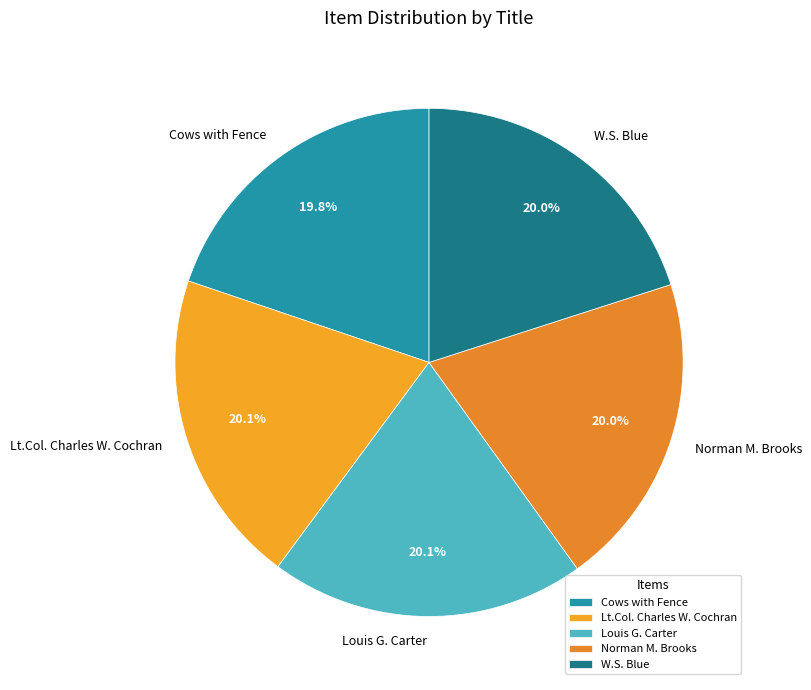

Is Norman M. Brooks the majority of the pie?

No